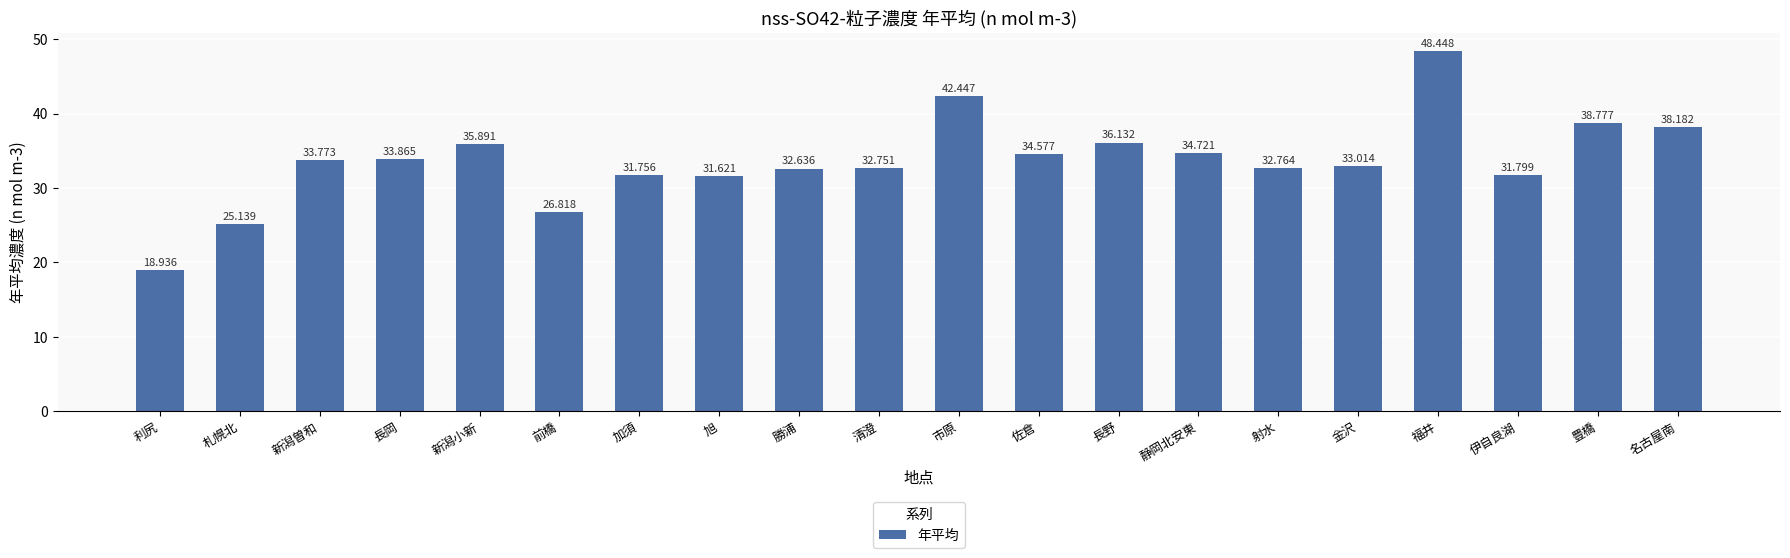

Which label corresponds to the largest value in the chart?

福井